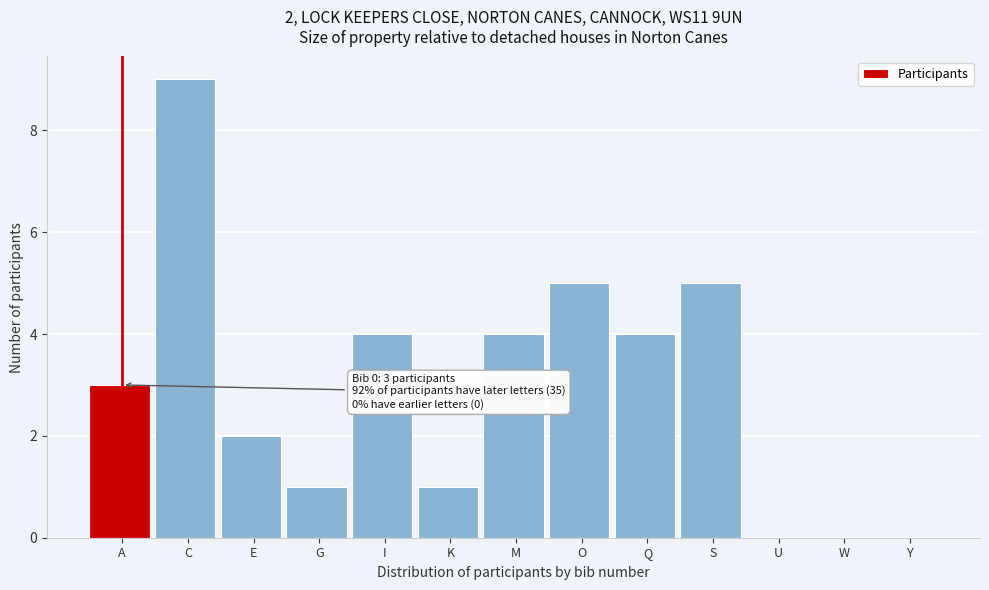

Reading right to left, list all the values displayed in this chart.

Y=0	W=0	U=0	S=5	Q=4	O=5	M=4	K=1	I=4	G=1	E=2	C=9	A=3